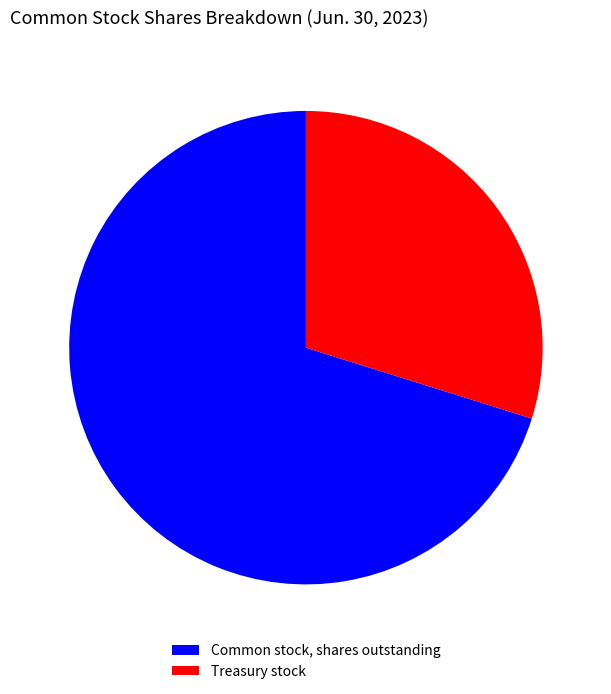

Do Common stock, shares outstanding and Treasury stock together represent more than half of the pie?

Yes